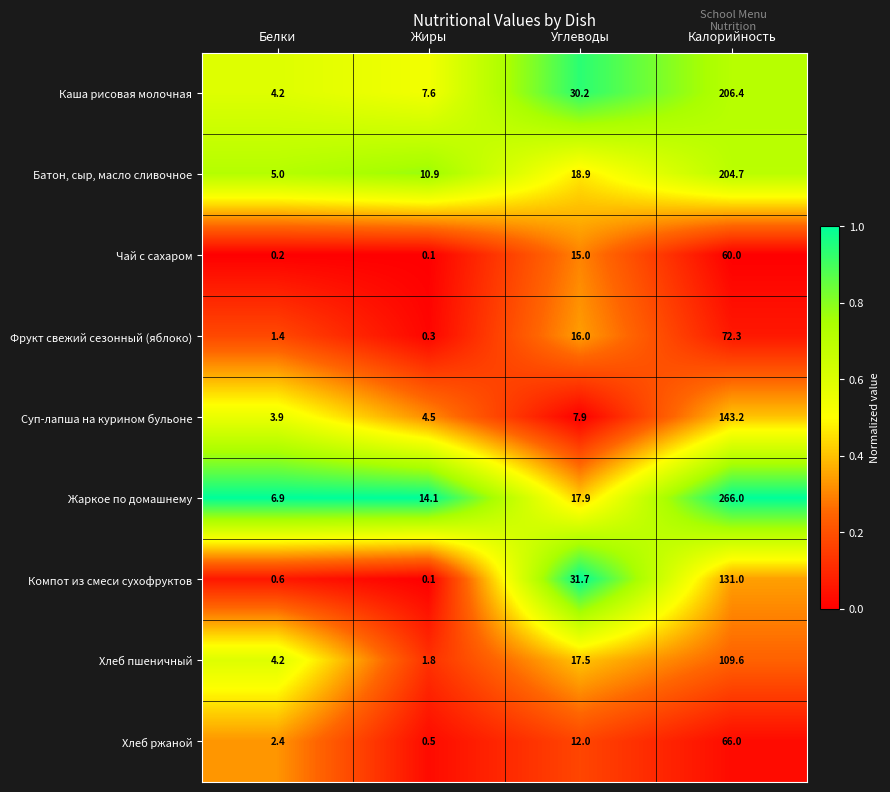

At which category is the sum across all series the highest?

Калорийность